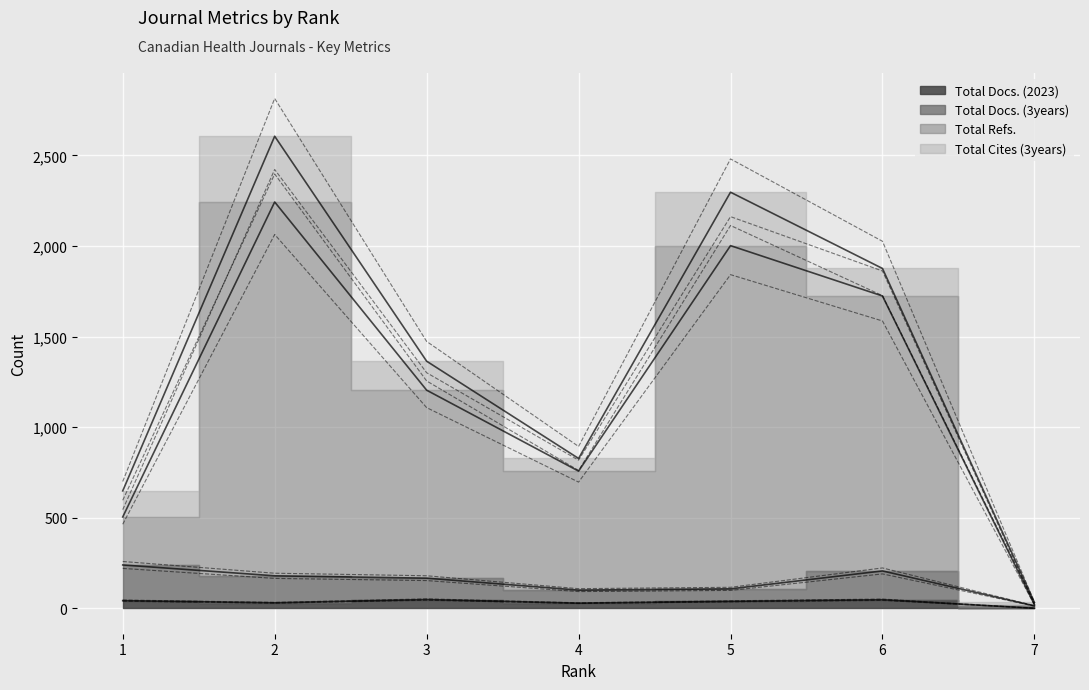

Which category has the highest value in the Total Docs. (2023) series?

3